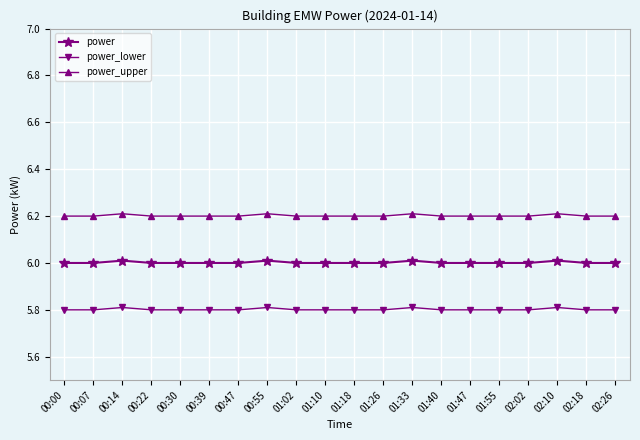

What is the spread (max minus min) of values at 00:22?

0.4